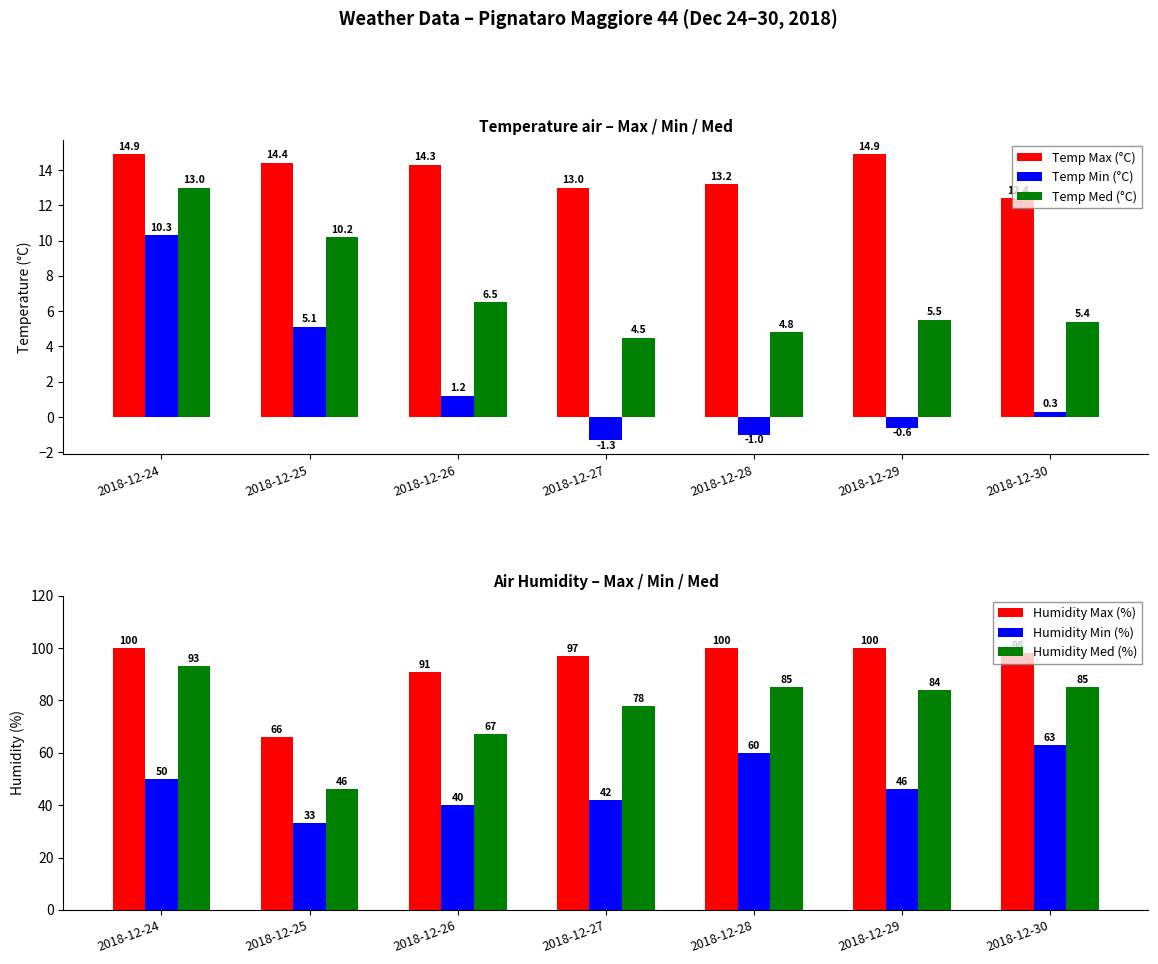

Which has a higher value, 2018-12-27 or 2018-12-28?

2018-12-28